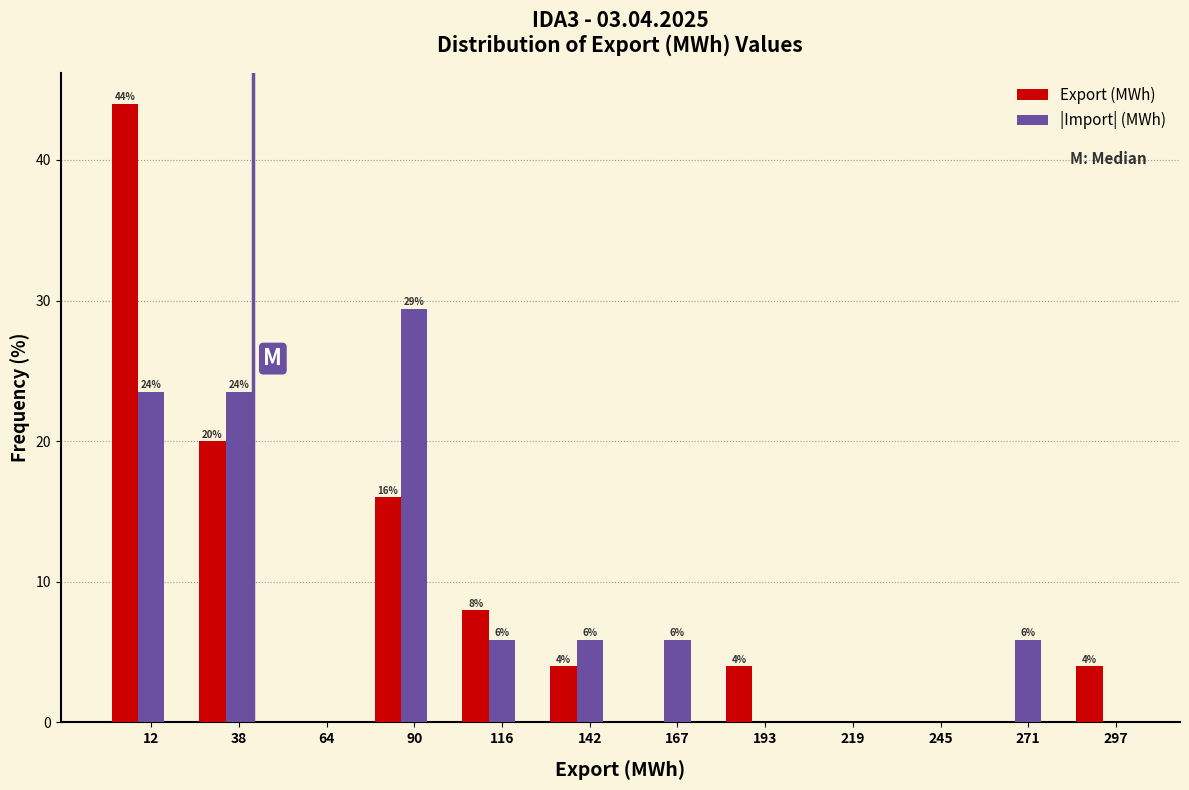

The value of Export (MWh) at 64 is 0.0. True or false?

True